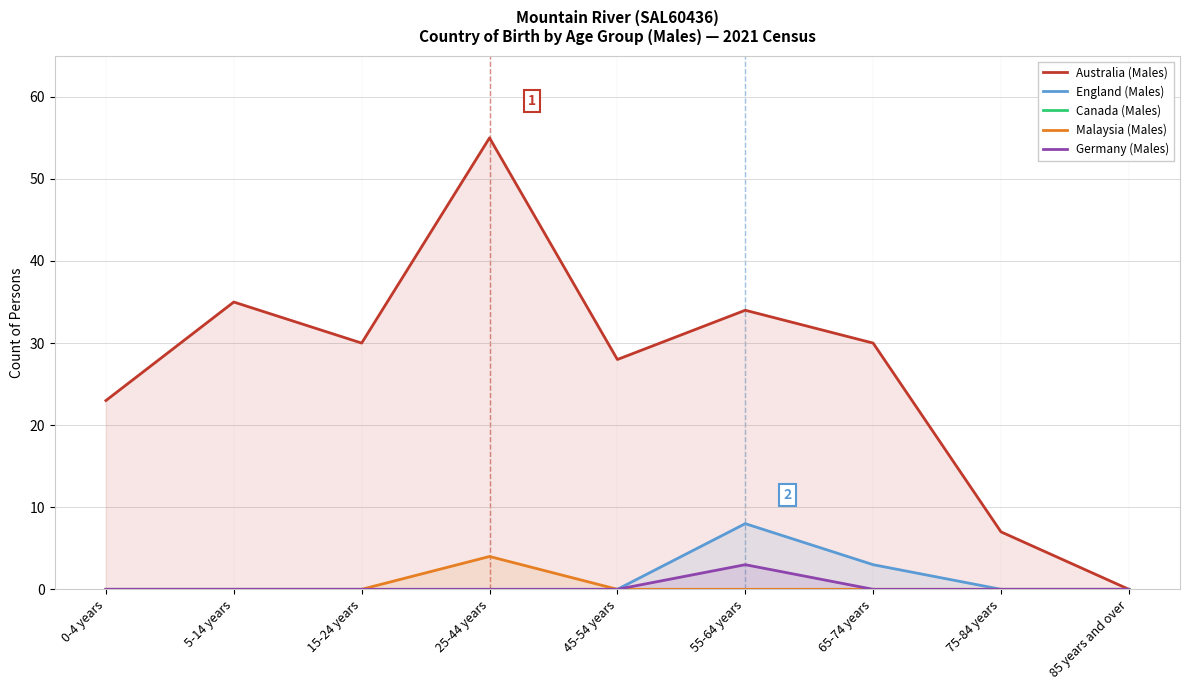

Rank the categories by England (Males) value from highest to lowest.

55-64 years, 65-74 years, 0-4 years, 5-14 years, 15-24 years, 25-44 years, 45-54 years, 75-84 years, 85 years and over